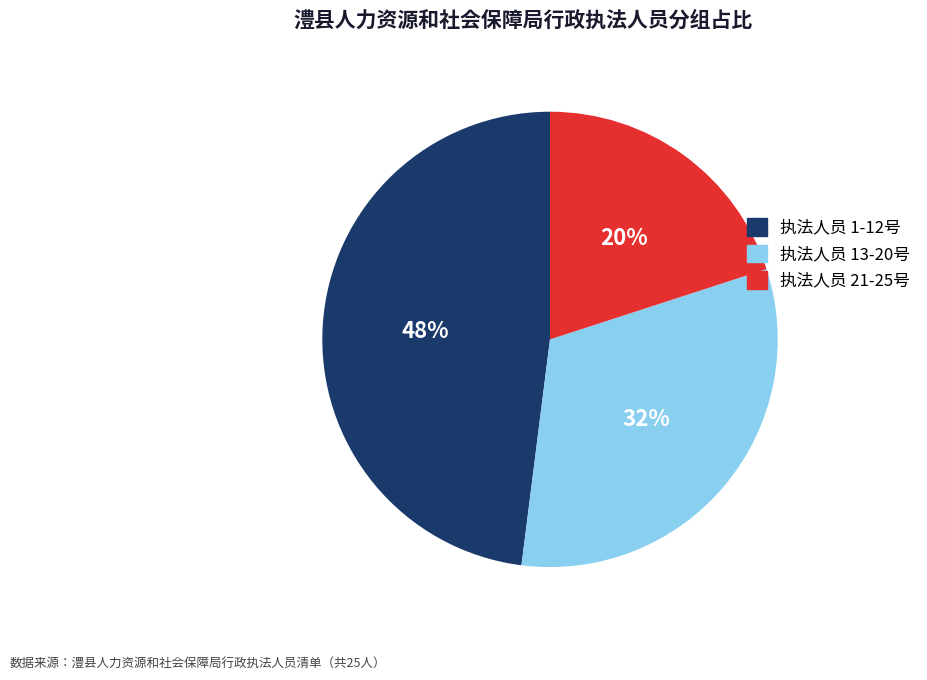

The 执法人员 13-20号 slice represents 40% of the pie. True or false?

False